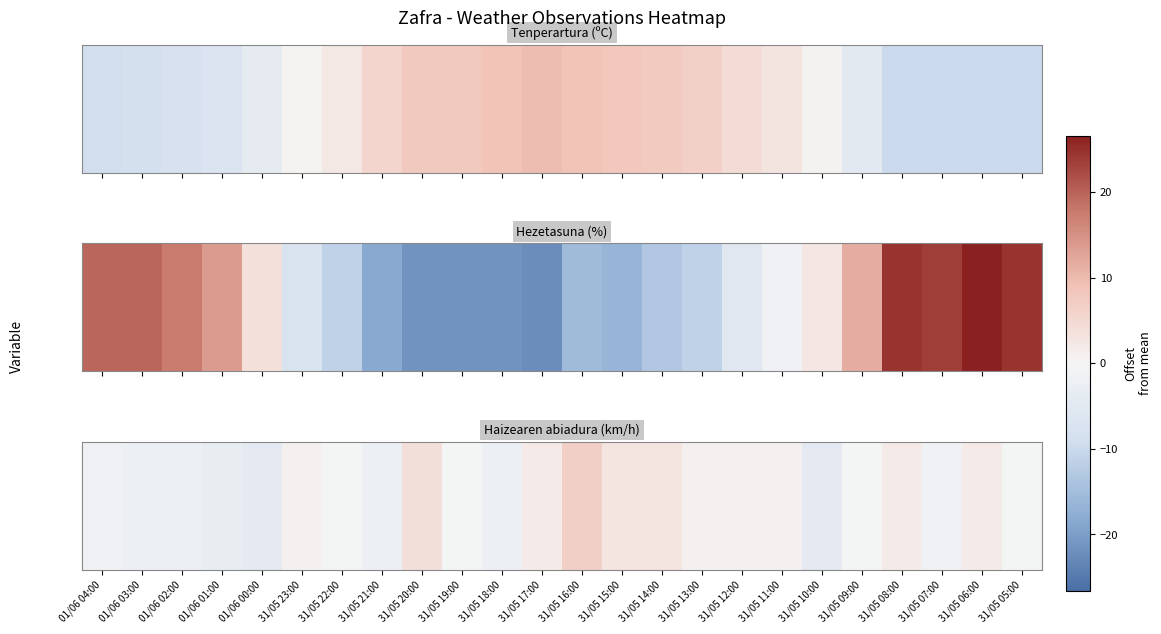

What is the difference between the maximum and minimum values?

11.0